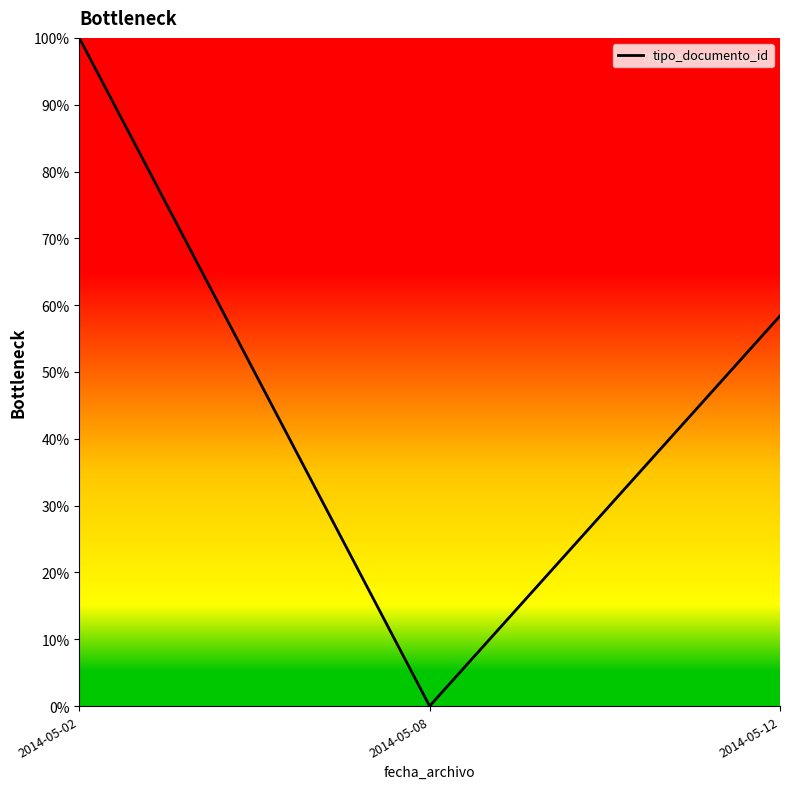

What is the change in value from 2014-05-02 to 2014-05-12?

-41.6